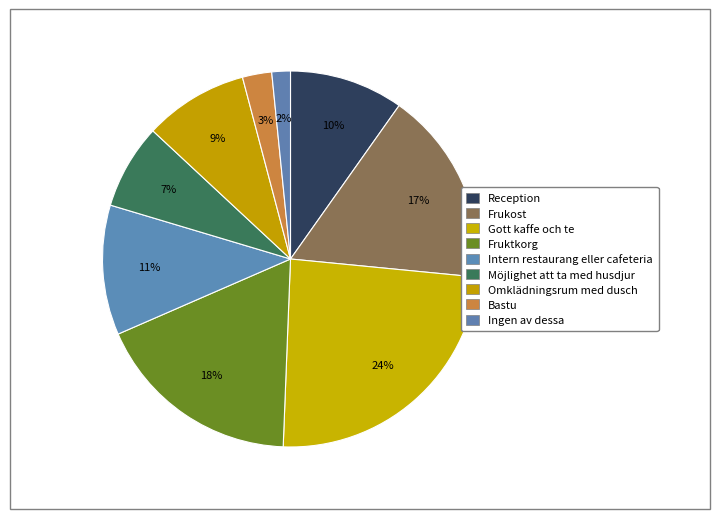

Is there any slice that represents more than half of the pie?

No